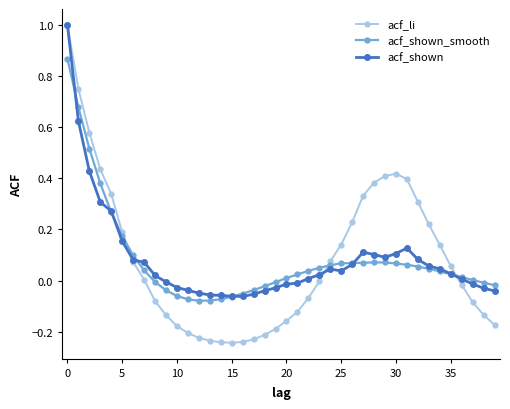

What is the maximum value shown in the chart?

1.0